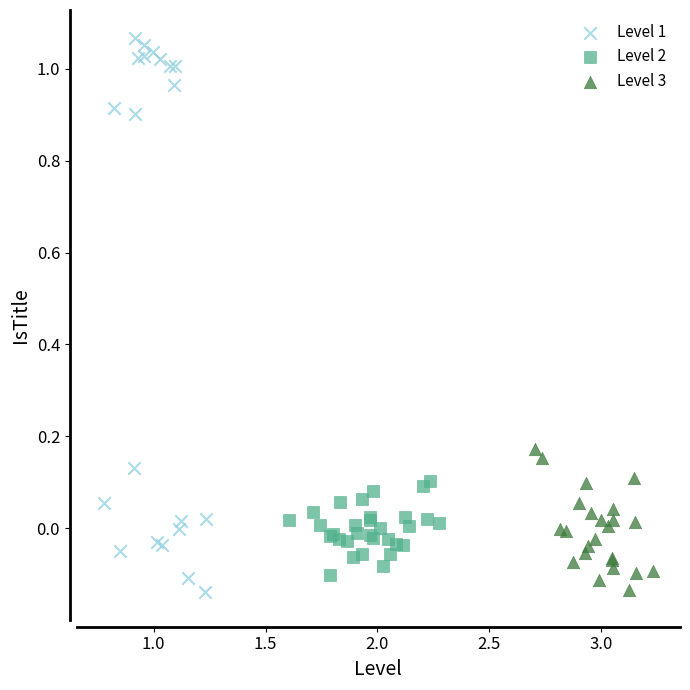

Which series reaches the maximum Y coordinate?

Level 1